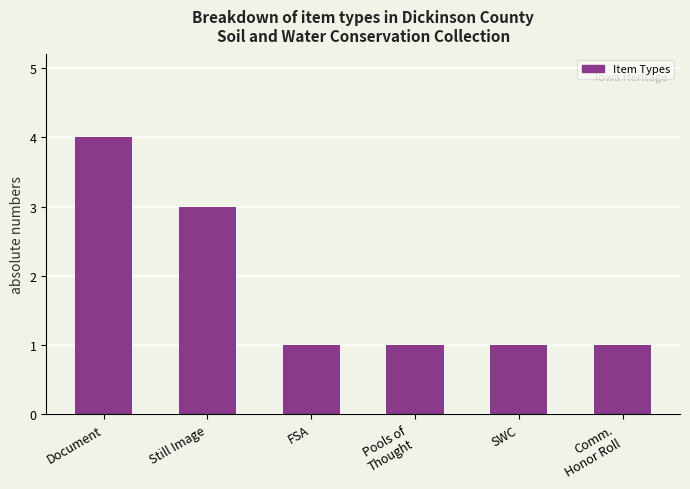

Reading left to right, what are all the values shown in this chart?

4	3	1	1	1	1